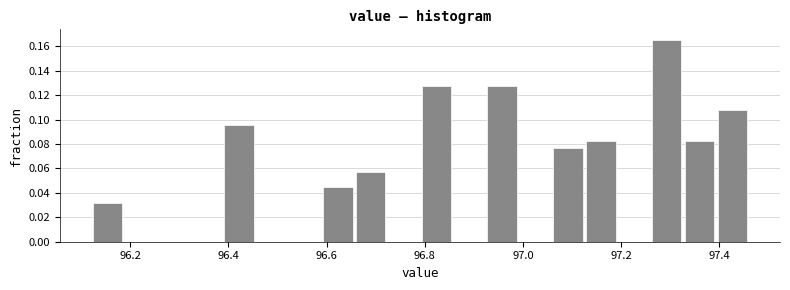

Around what value on the x-axis is the tallest bar? Give the approximate position of its centre, as read against the axis.

97.30